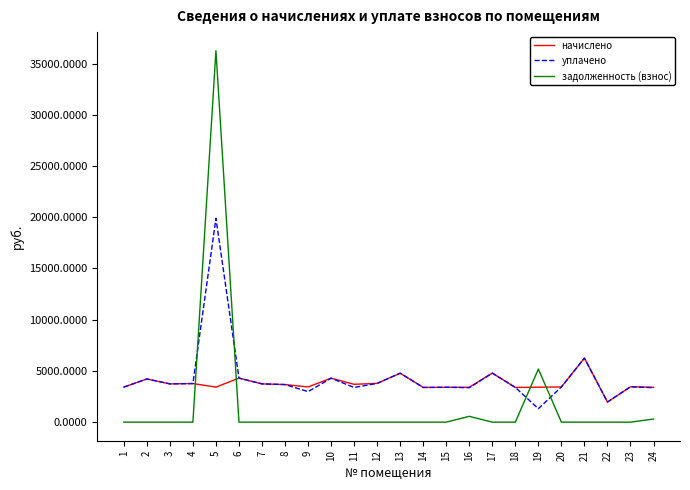

True or false: задолженность (взнос) has a value of -22881.4 at 11.

False